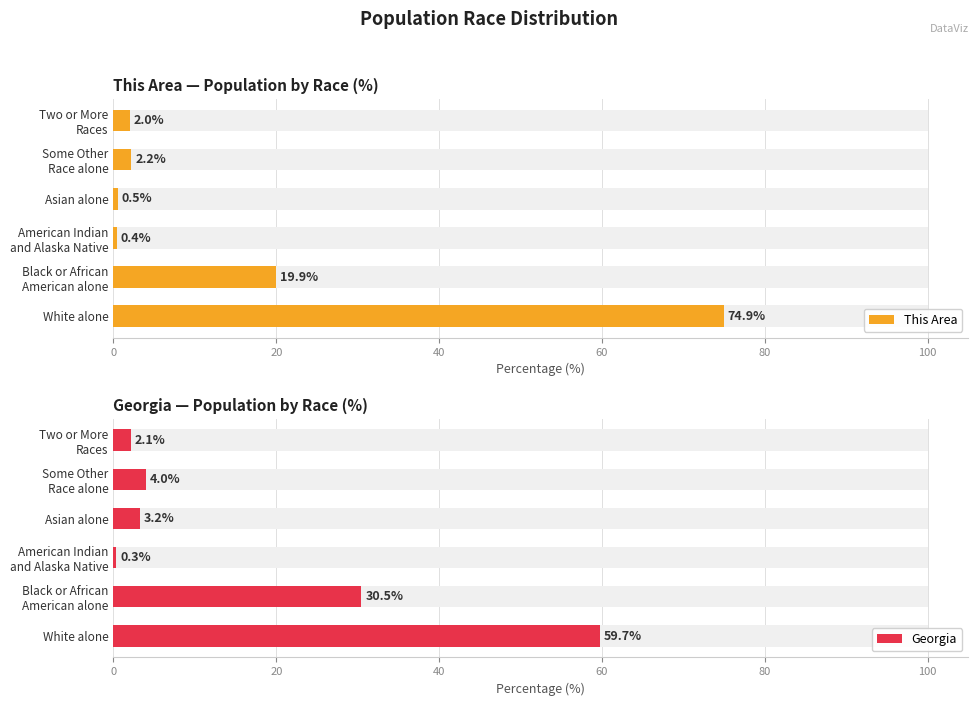

The This Area series shows 3.8 at Some Other Race alone. True or false?

False